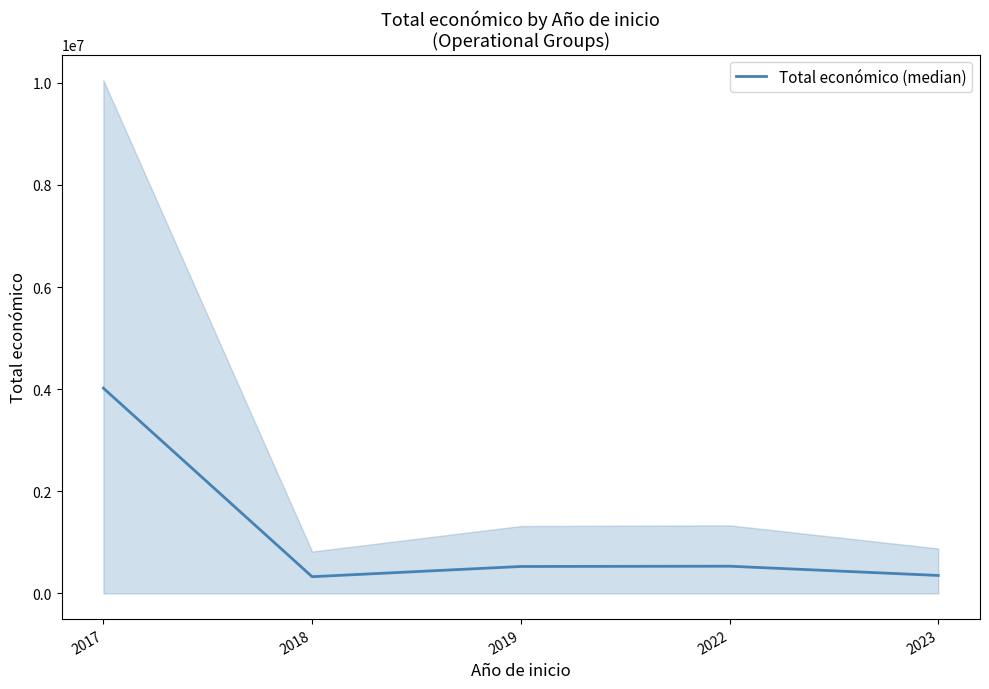

How many points are lower than both their immediate neighbors (excluding endpoints)?

1